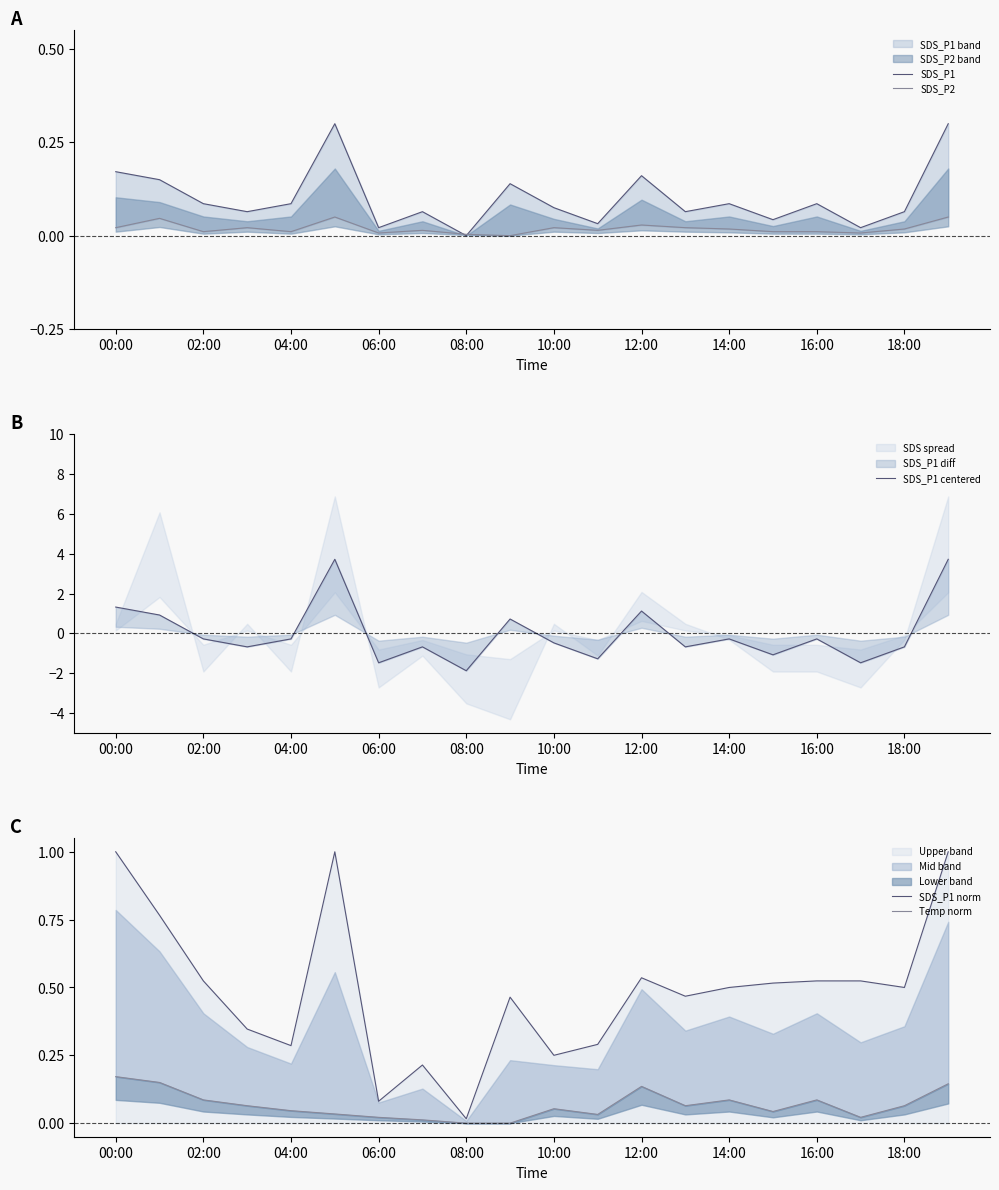

Which series has the largest total across all categories?

SDS_P1 norm